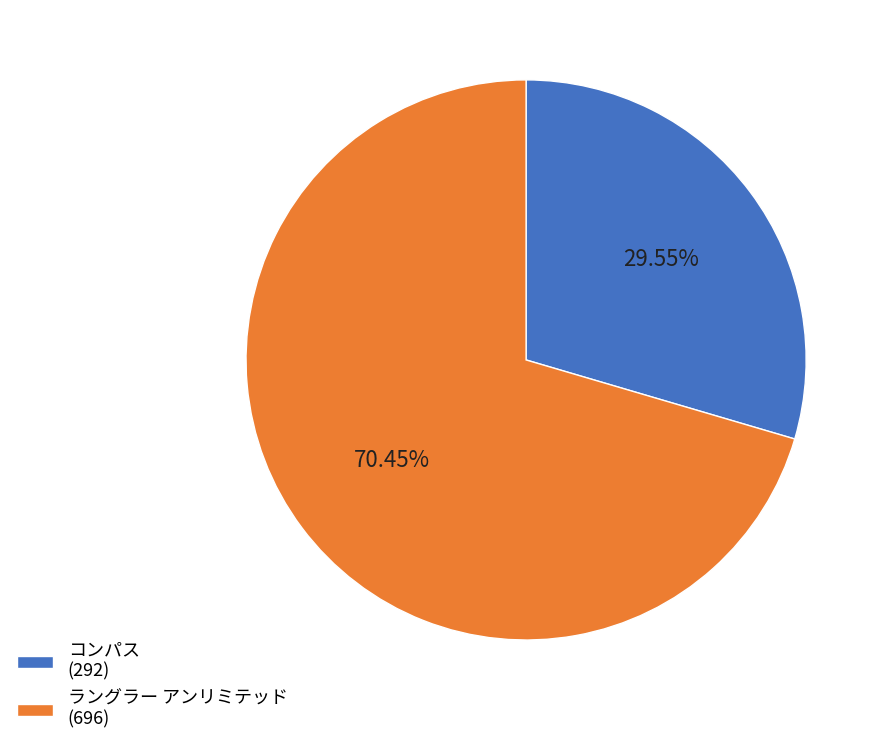

Count the number of slices in the pie.

2